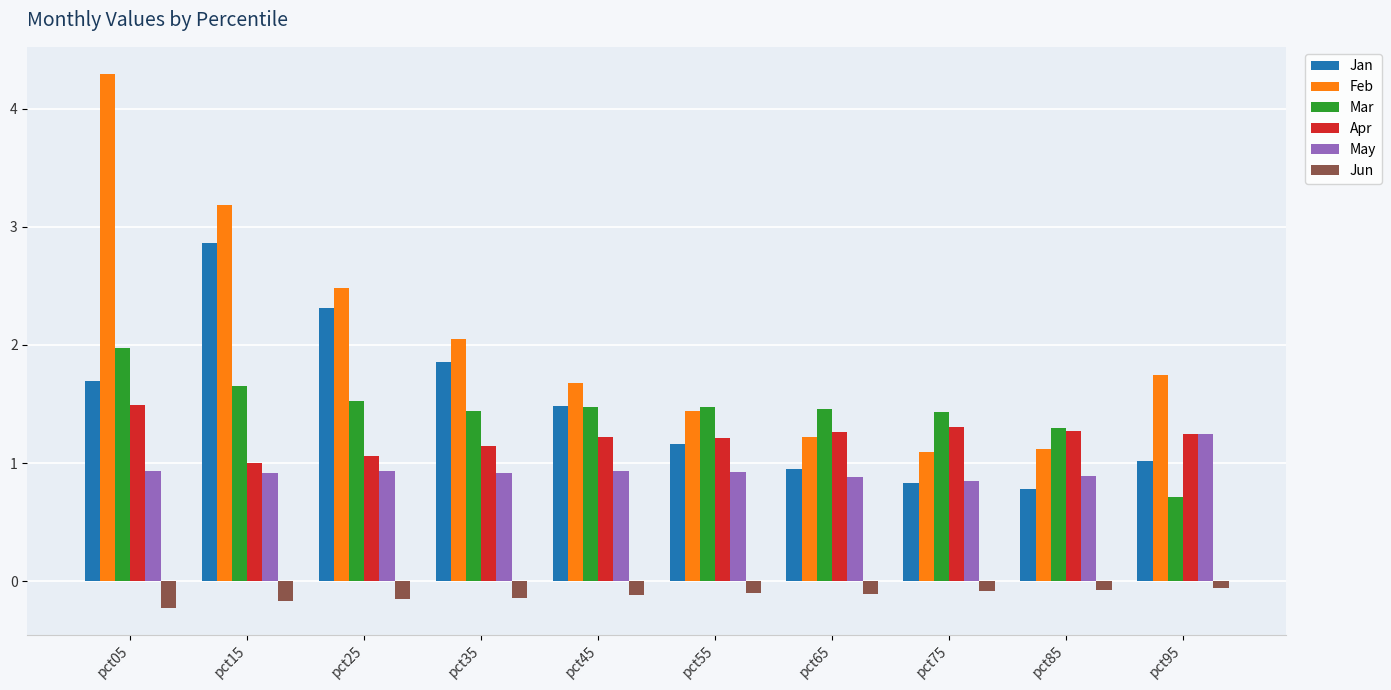

Rank the series by their maximum value, from highest to lowest.

Feb, Jan, Mar, Apr, May, Jun